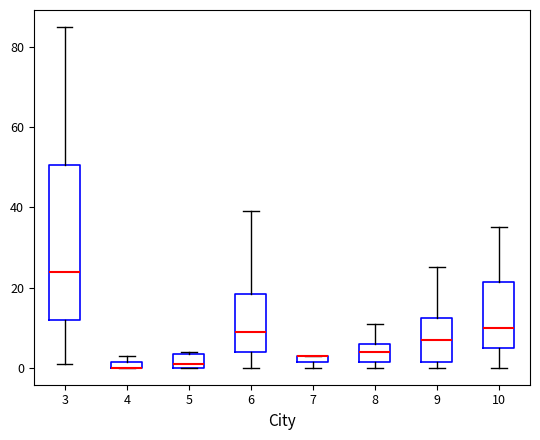

Which box is the tallest, from its lower edge to its upper edge?

3